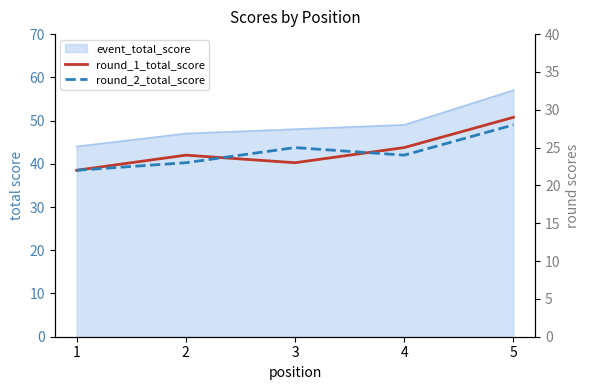

What is the average value of the round_2_total_score series?

24